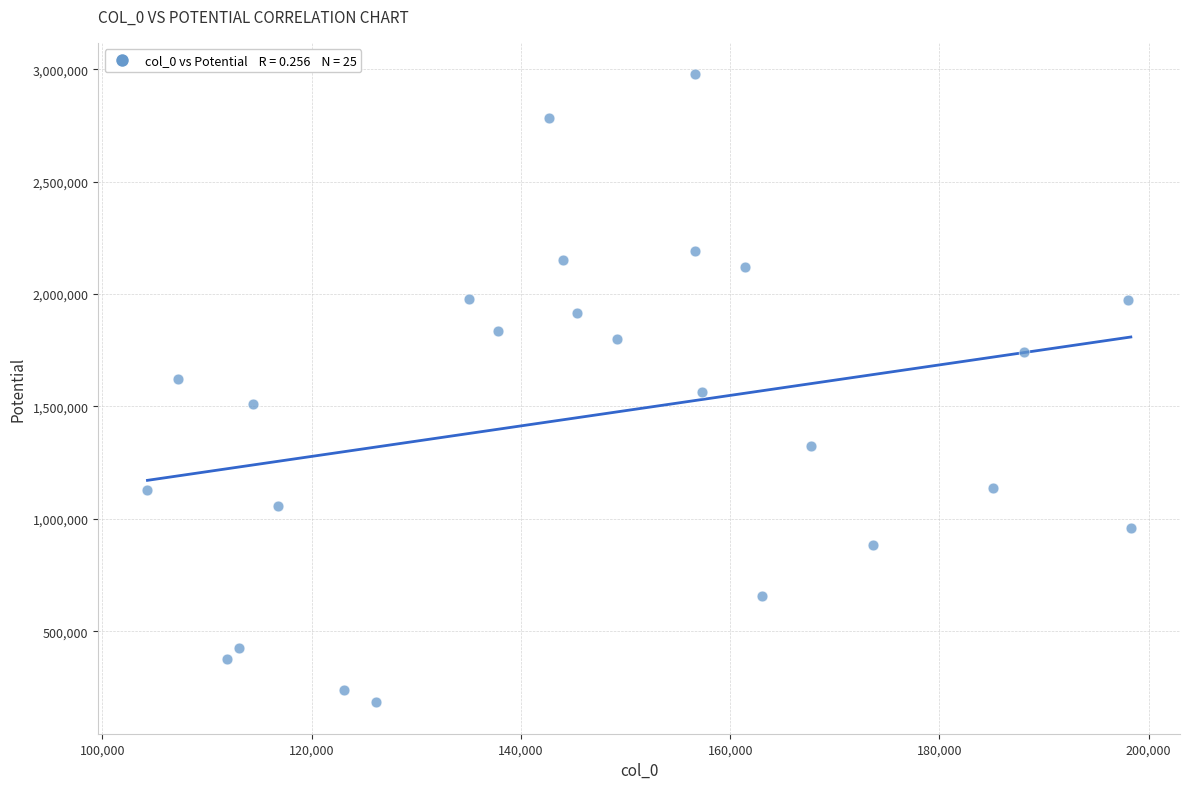

What is the range of X values (max minus min)?

93982